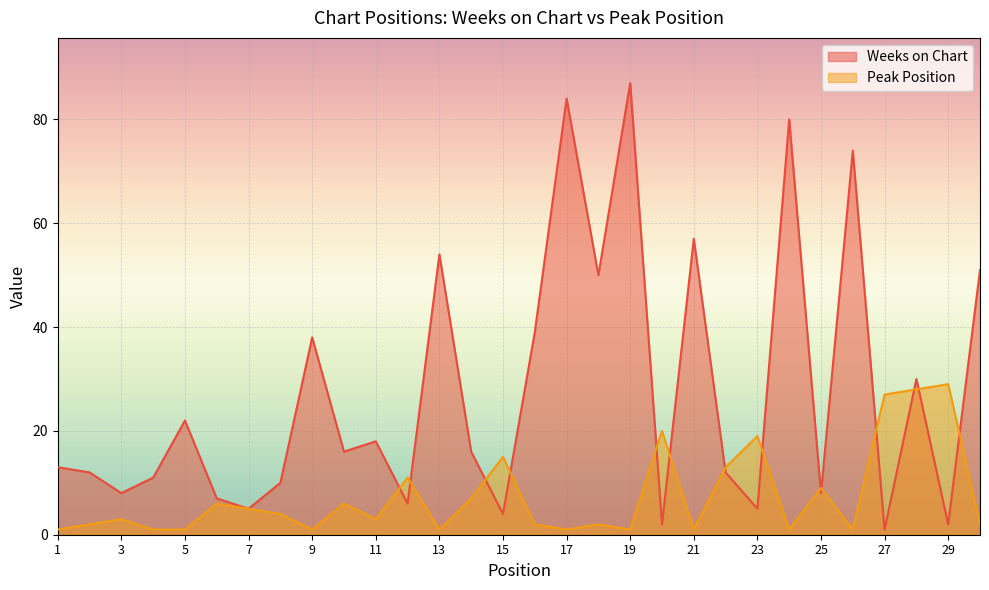

What is the difference between the highest and lowest values at 2?

10